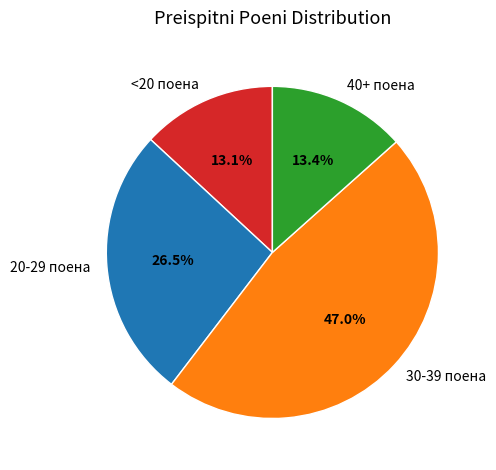

Is the sum of 20-29 поена and <20 поена greater than half?

No